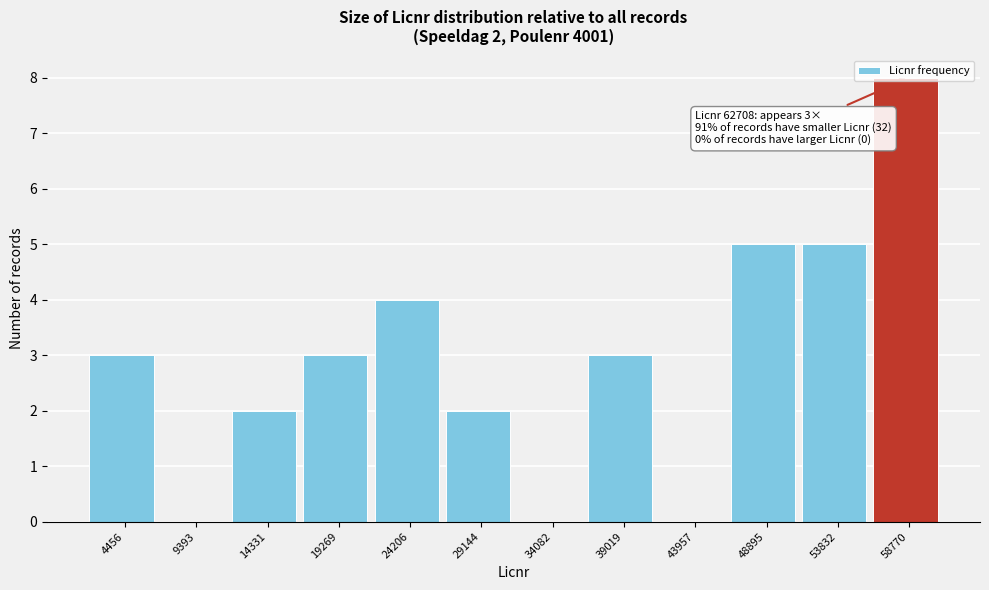

What is the approximate value at 19269?

3